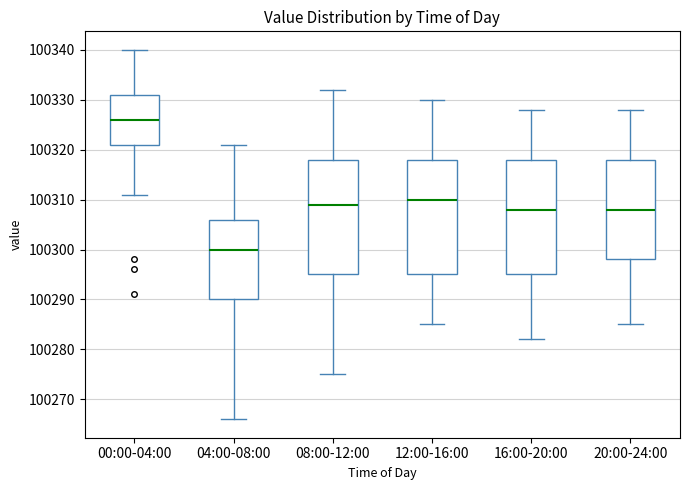

Reading left to right, transcribe this box plot: for each box, give where its median line is, the range the box spans, and where its two whiskers end, as read against the y-axis. The values are not printed on the chart, so give them approximately, as read against the axis.

00:00-04:00: median 100326, box 100321 to 100331, whiskers 100311 to 100340
04:00-08:00: median 100300, box 100290 to 100306, whiskers 100266 to 100321
08:00-12:00: median 100309, box 100295 to 100318, whiskers 100275 to 100332
12:00-16:00: median 100310, box 100295 to 100318, whiskers 100285 to 100330
16:00-20:00: median 100308, box 100295 to 100318, whiskers 100282 to 100328
20:00-24:00: median 100308, box 100298 to 100318, whiskers 100285 to 100328